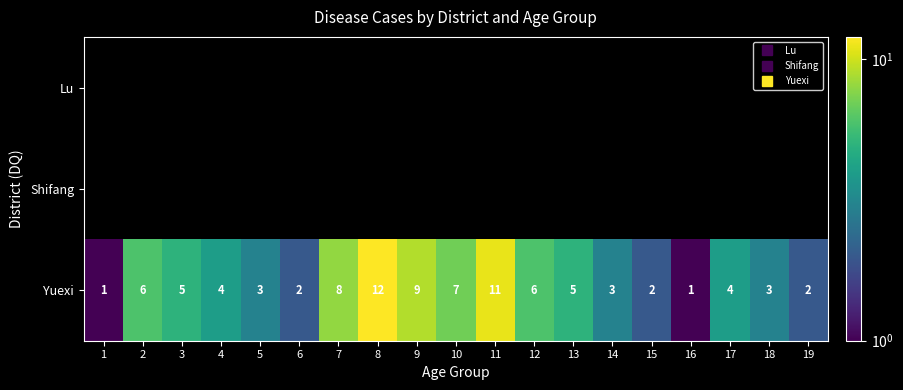

At which label is Yuexi closest to 6?

2